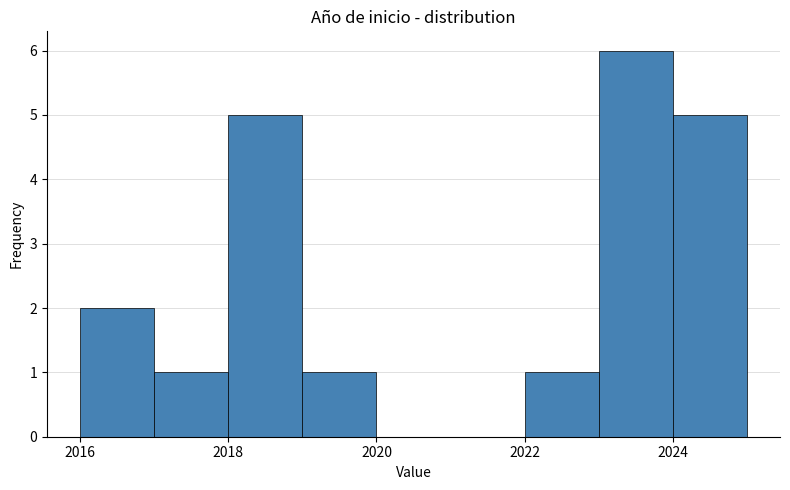

Reading left to right, list every bar in this chart as the range it spans on the x-axis followed by its height. The values are not printed on the chart, so give them approximately, as read against the axis.

2016 to 2017: 2
2017 to 2018: 1
2018 to 2019: 5
2019 to 2020: 1
2020 to 2021: 0
2021 to 2022: 0
2022 to 2023: 1
2023 to 2024: 6
2024 to 2025: 5